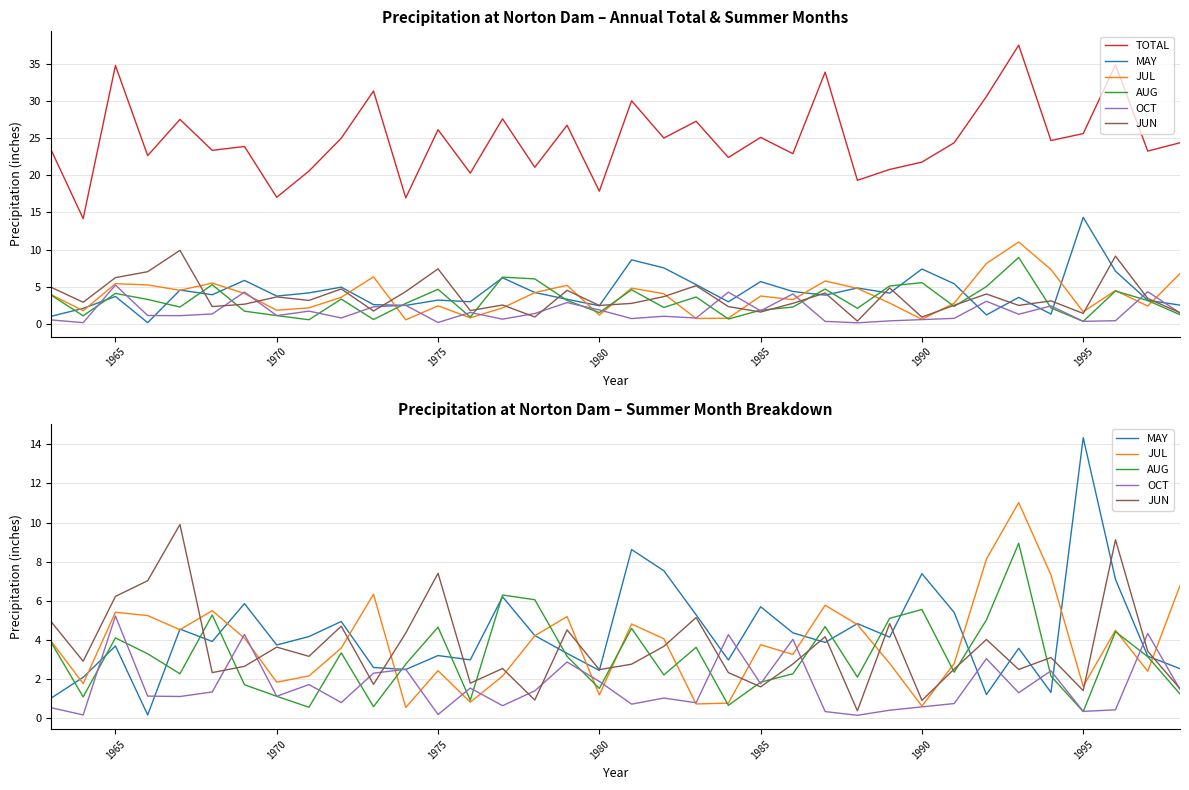

Is the value of JUN at 30 greater than the value of JUL at 17?

Yes